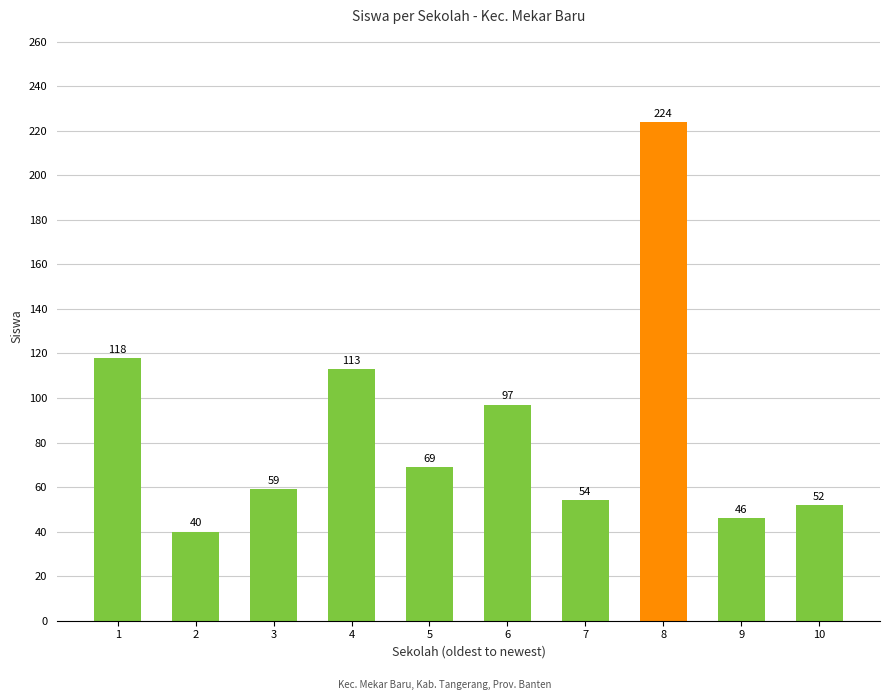

What is the change in value from 5 to 6?

+28